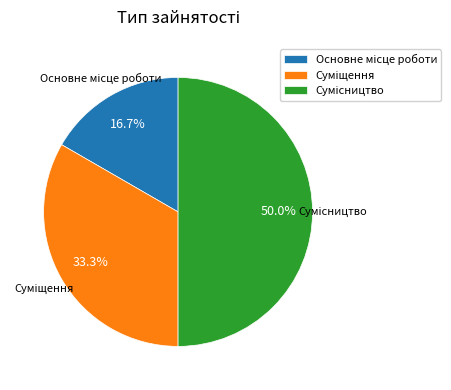

Is the sum of Основне місце роботи and Сумісництво greater than half?

Yes